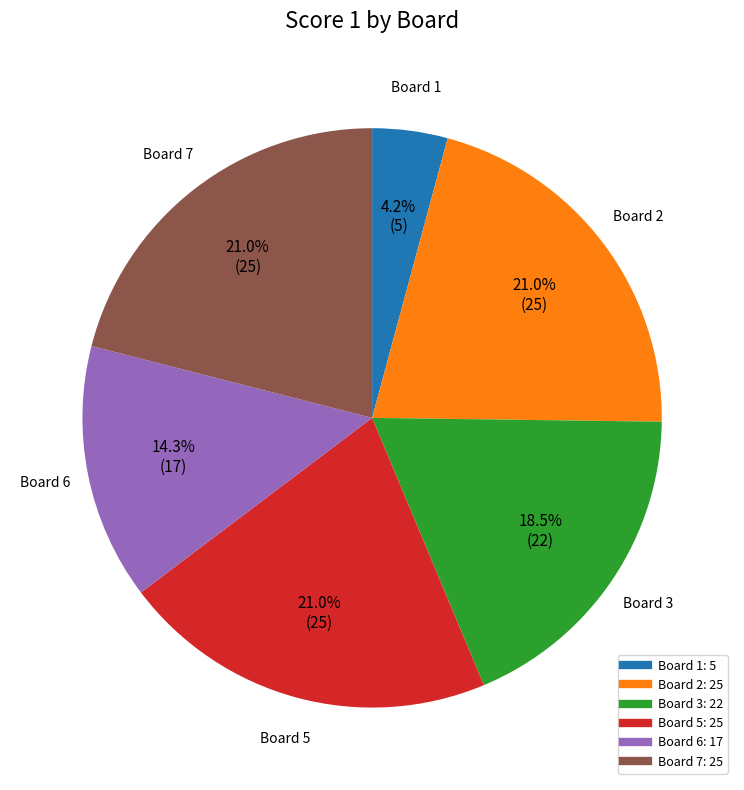

Does any single category account for the majority?

No